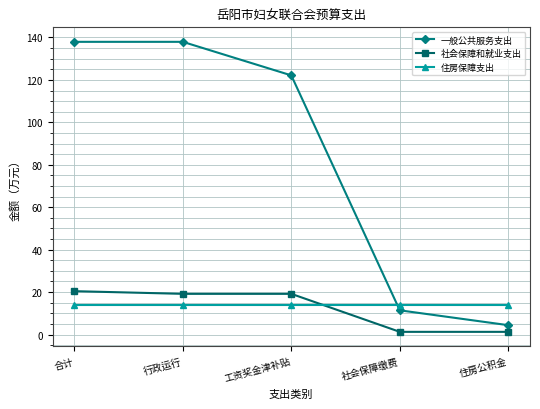

Which series has the largest range (max minus min)?

一般公共服务支出